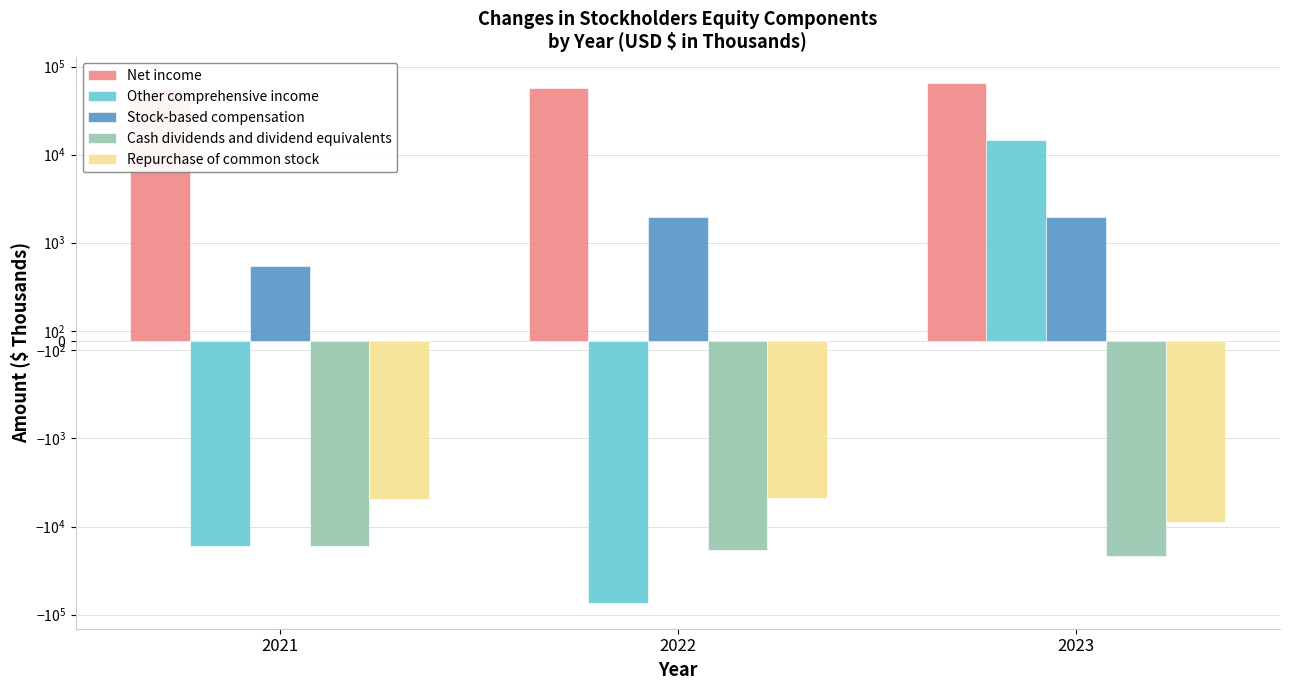

What is the value of the Cash dividends and dividend equivalents bar at the 3rd from the left?

-21873